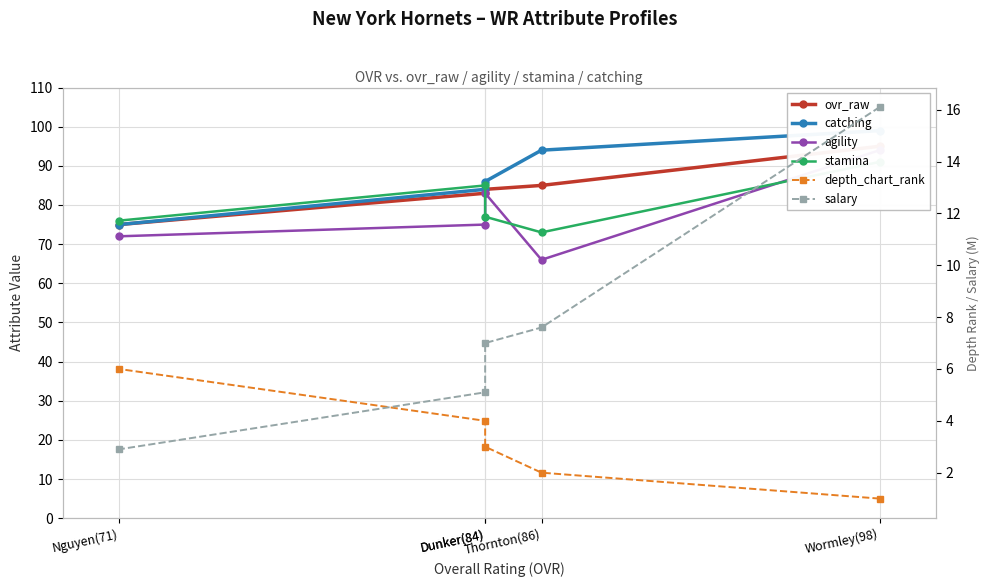

How many values in the ovr_raw series are below 84?

2